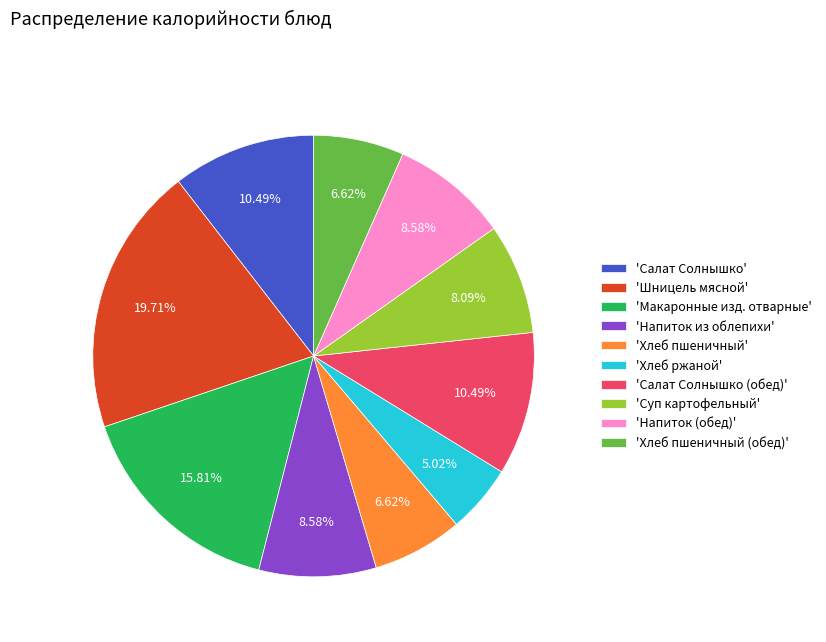

Does any single category account for the majority?

No